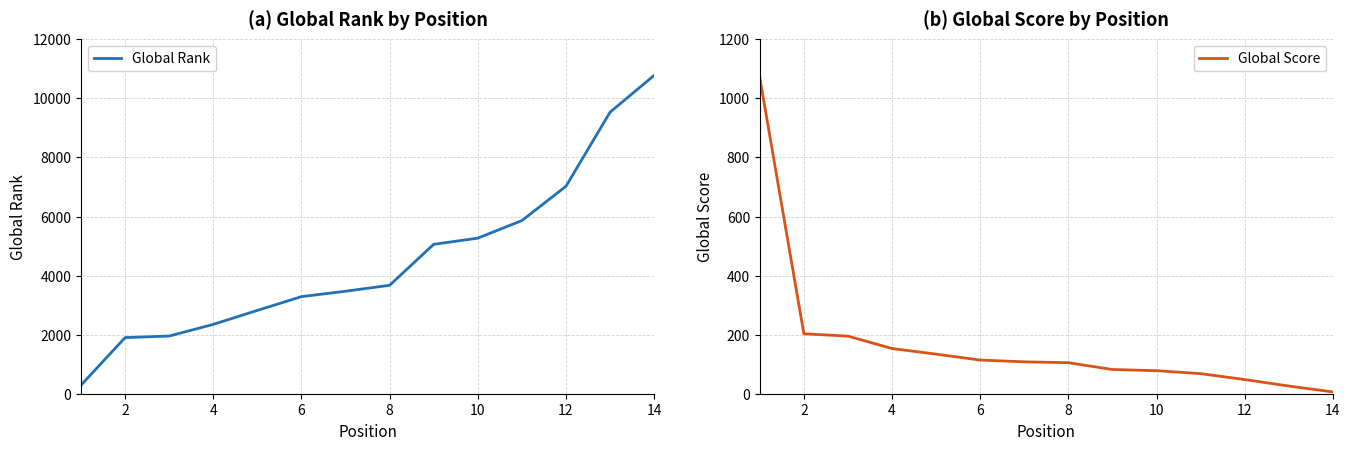

What is the total value across all series at 8?

2955